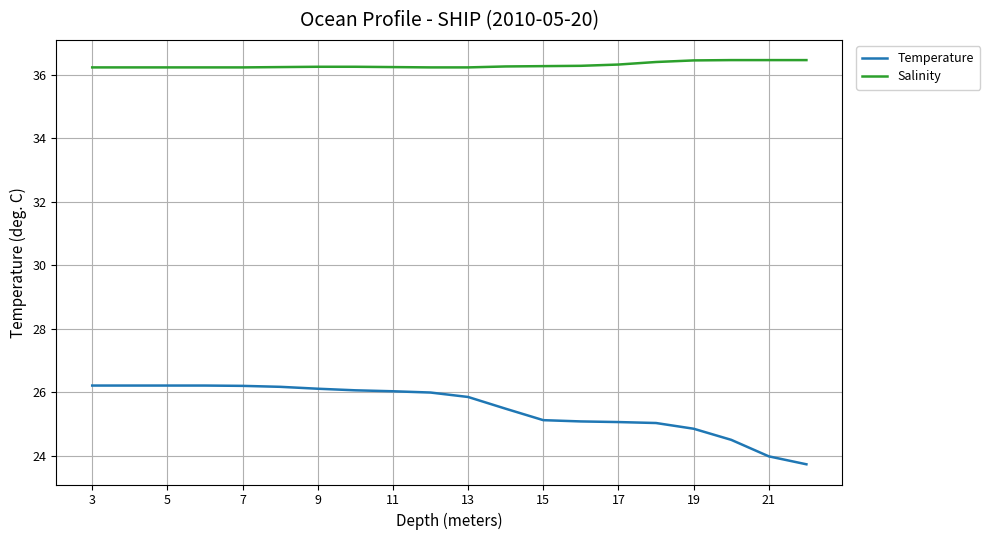

List the series in order of their peak value, highest first.

Salinity, Temperature